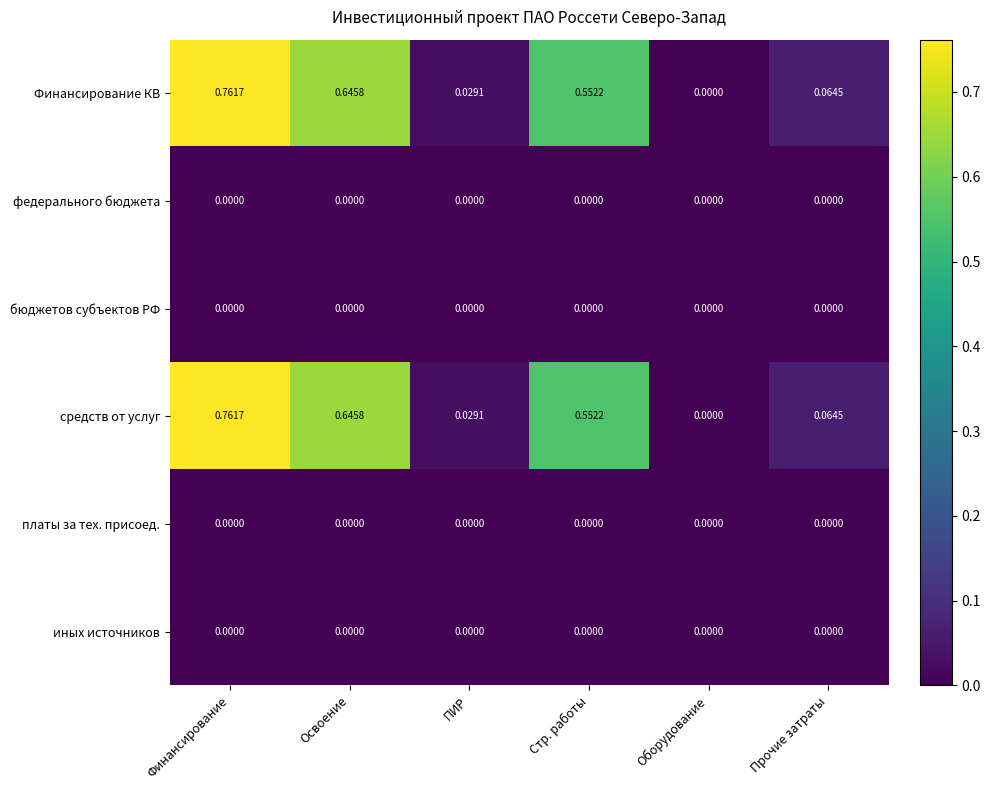

List the labels in order of Финансирование КВ value, largest first.

Финансирование, Освоение, Стр. работы, Прочие затраты, ПИР, Оборудование